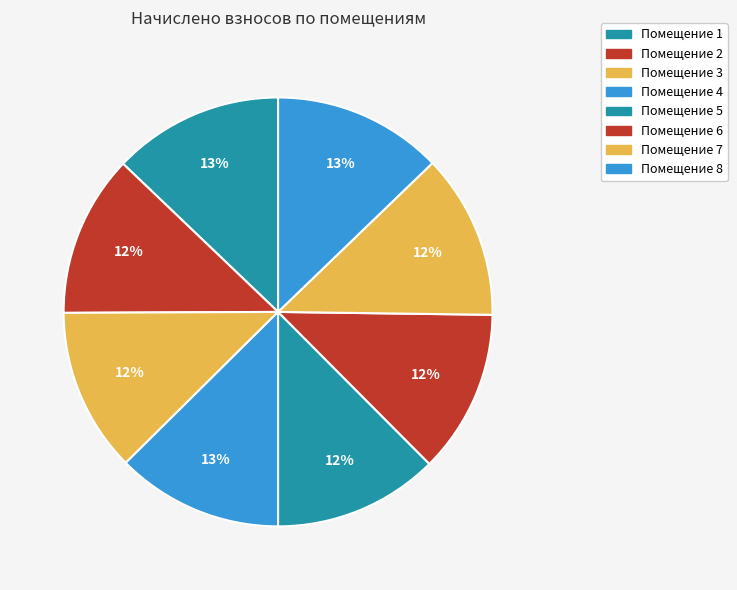

How many slices are in this pie chart?

8